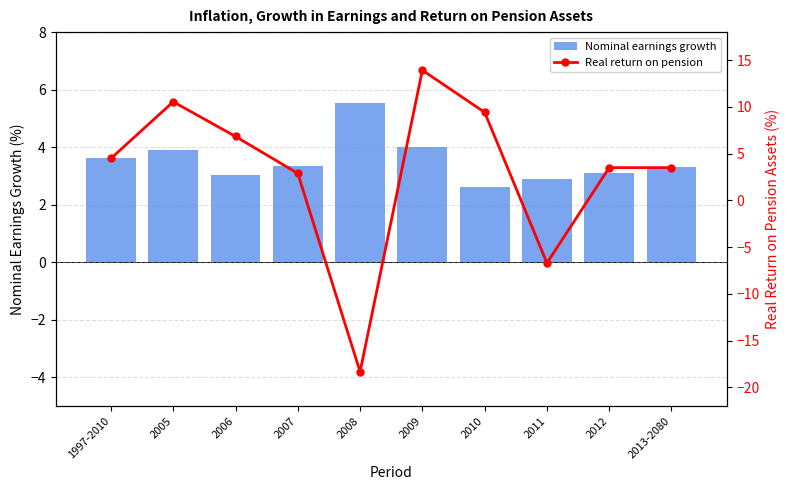

What is the label of the 3rd bar from the left?

2006